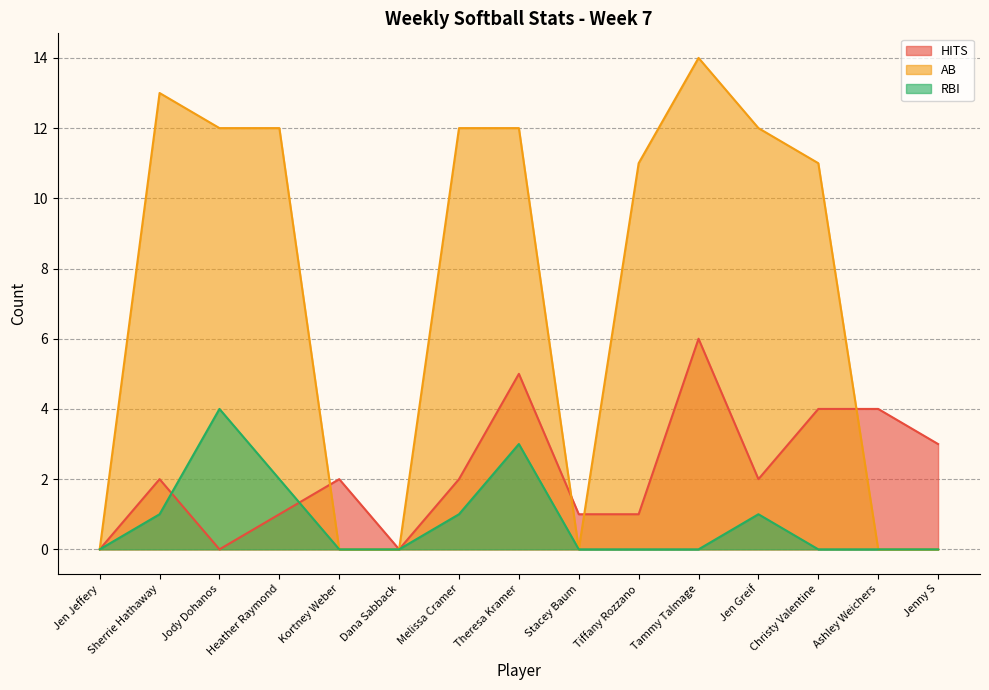

Reading left to right, extract all data points from this chart.

HITS: 0	2	0	1	2	0	2	5	1	1	6	2	4	4	3
AB: 0	13	12	12	0	0	12	12	0	11	14	12	11	0	0
RBI: 0	1	4	2	0	0	1	3	0	0	0	1	0	0	0